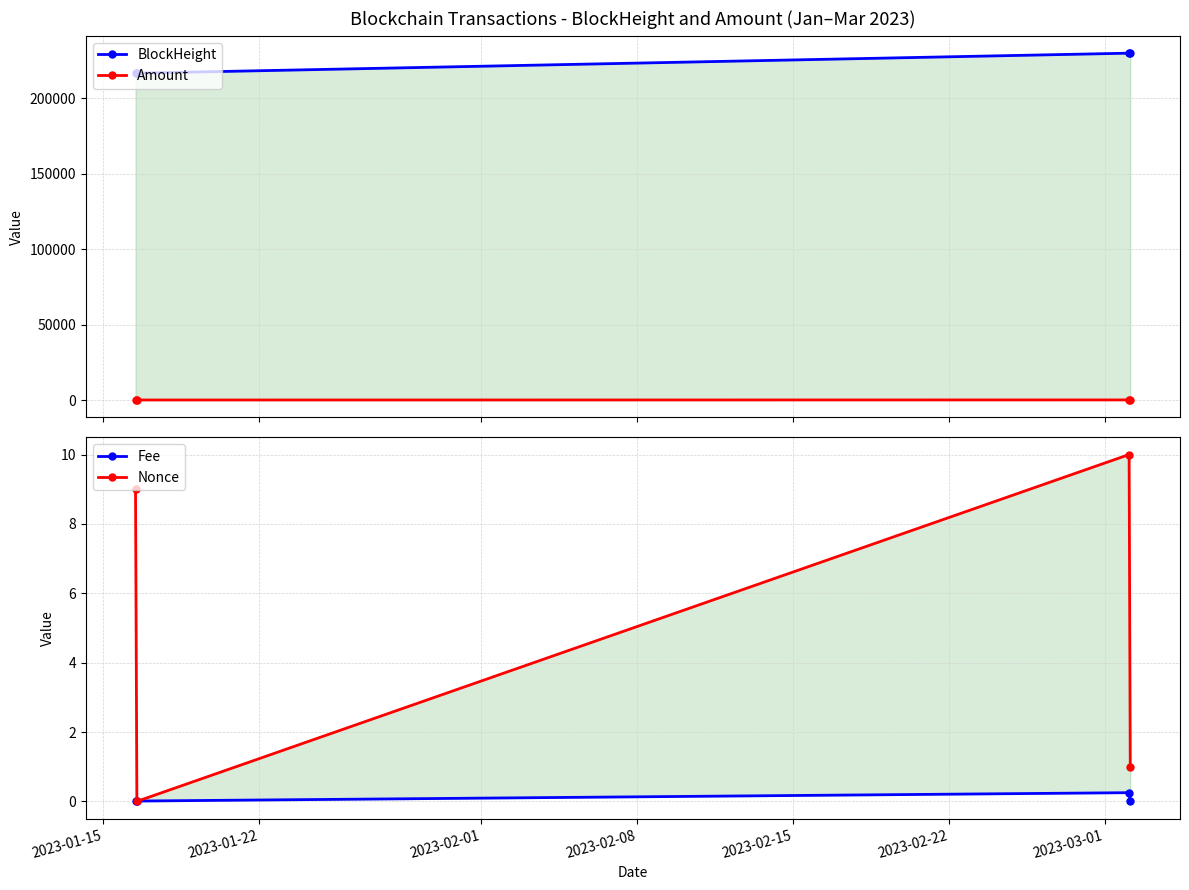

Between 2023-02-01 and 2023-02-08, which series saw the biggest shift?

BlockHeight